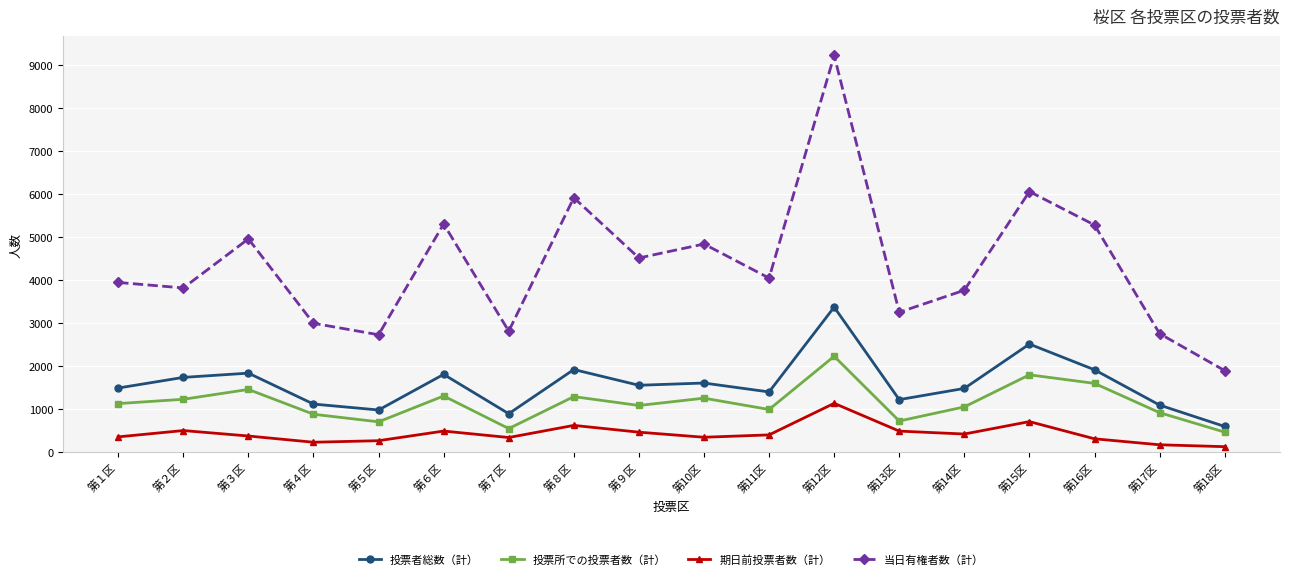

Is the value of 投票所での投票者数（計） at 第16区 greater than the value of 期日前投票者数（計） at 第13区?

Yes